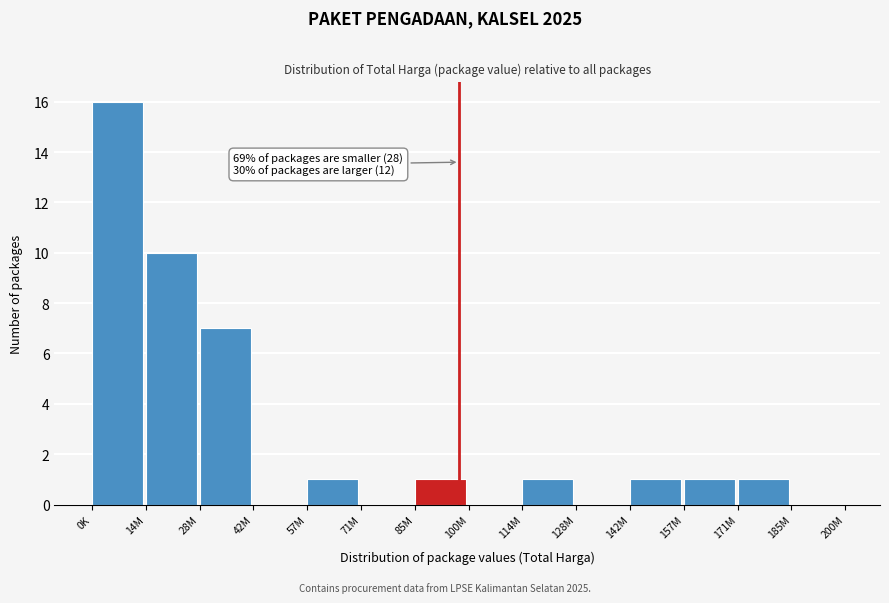

Reading left to right, list all the values displayed in this chart.

0K=16	14M=10	28M=7	42M=0	57M=1	71M=0	85M=1	100M=0	114M=1	128M=0	142M=1	157M=1	171M=1	185M=0